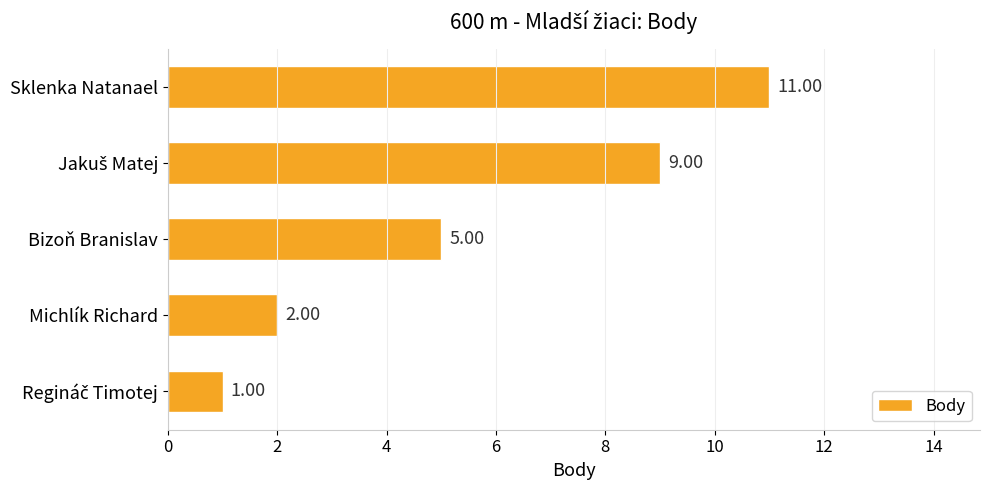

How many bars are there in total?

5